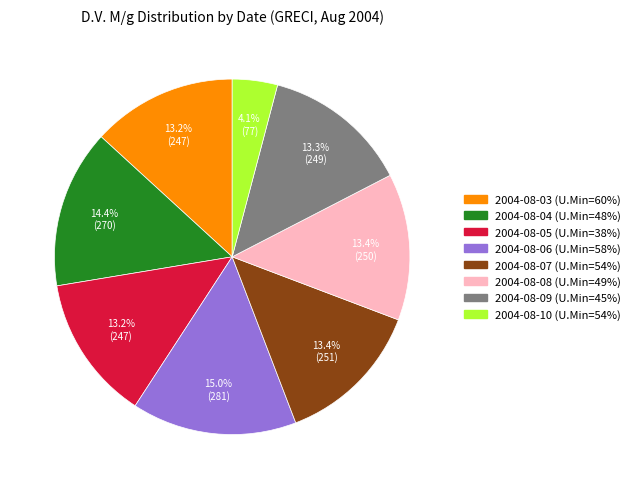

What percentage is NOT represented by 2004-08-09?

86.7%